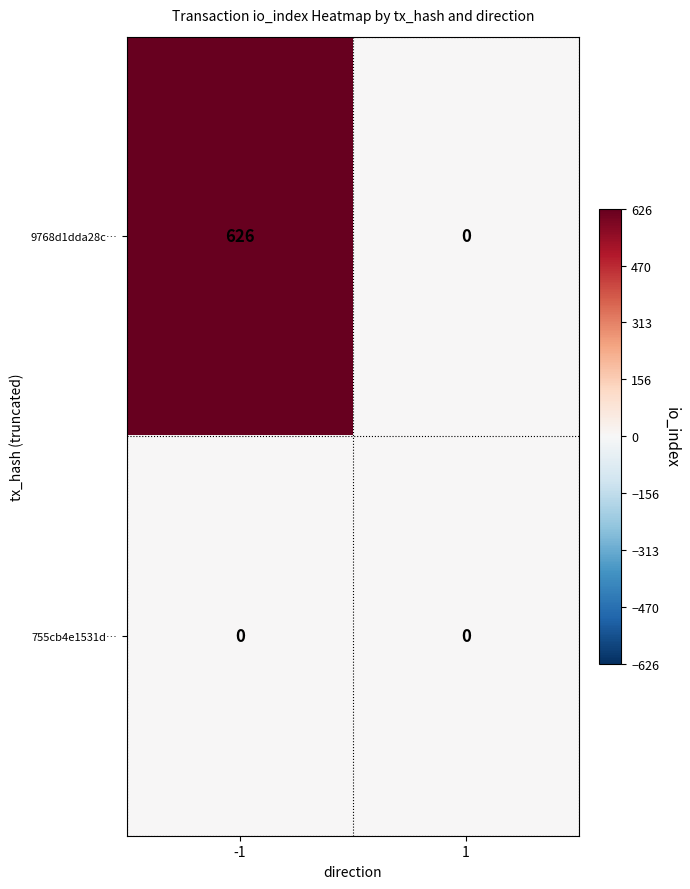

At which category is the sum across all series the highest?

-1